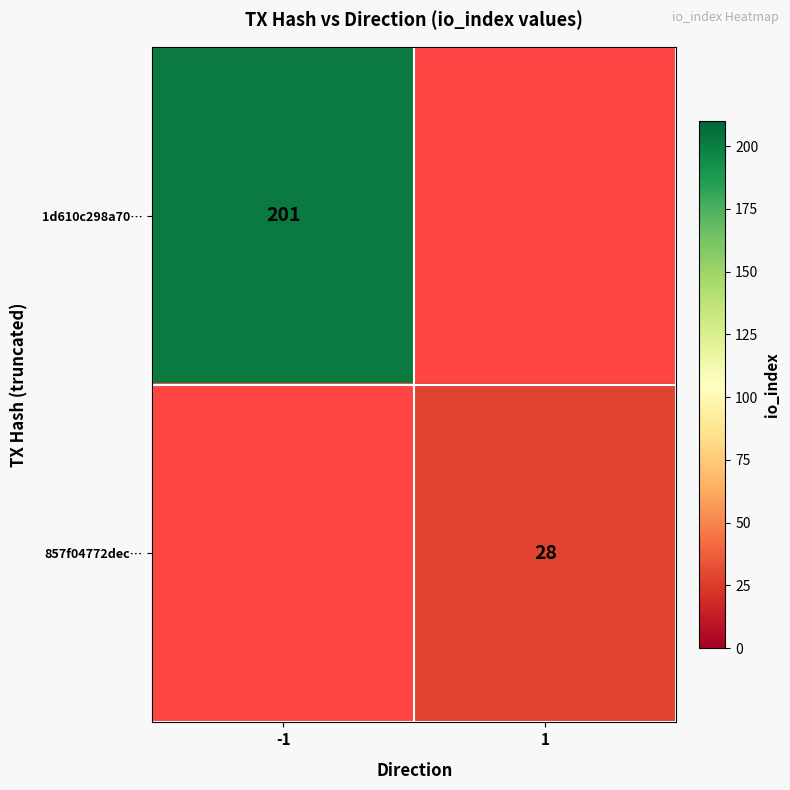

True or false: 857f04772dec… has a value of 28 at 1.

True